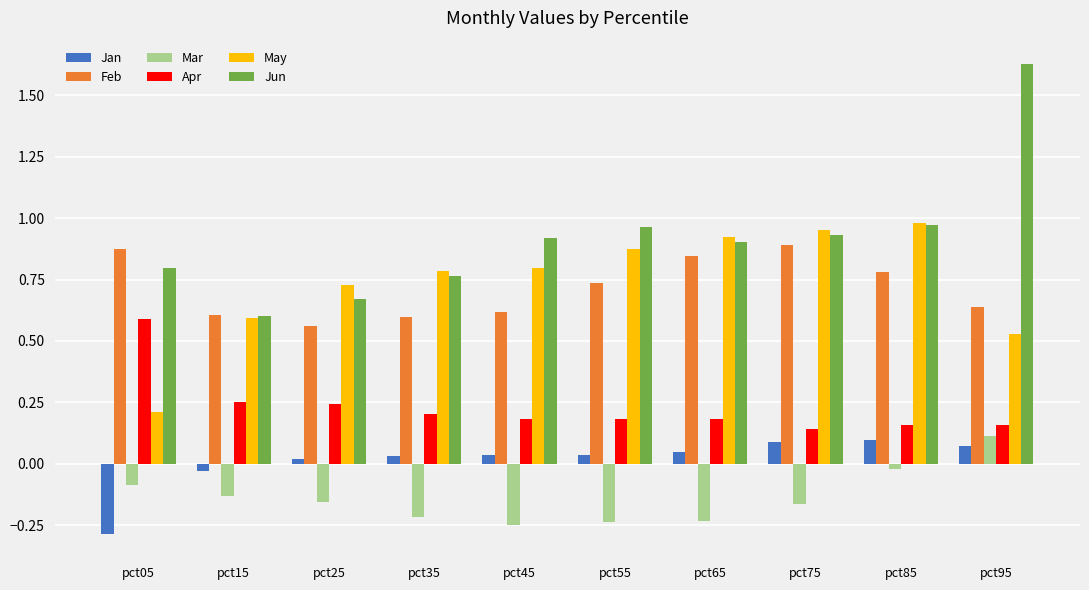

Is the value of Jan at pct55 greater than the value of Mar at pct25?

Yes